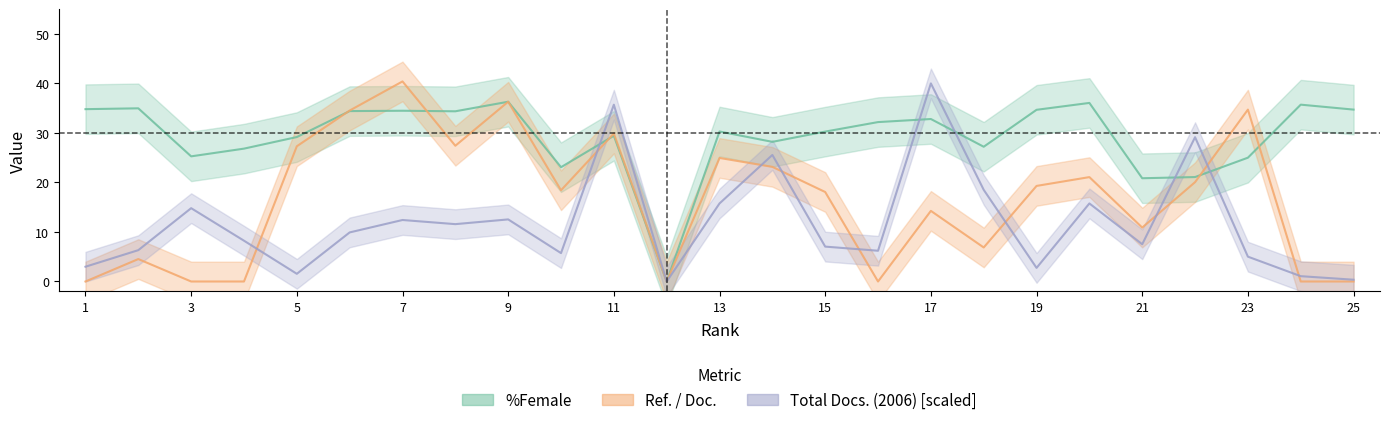

Which series has the largest total across all categories?

%Female